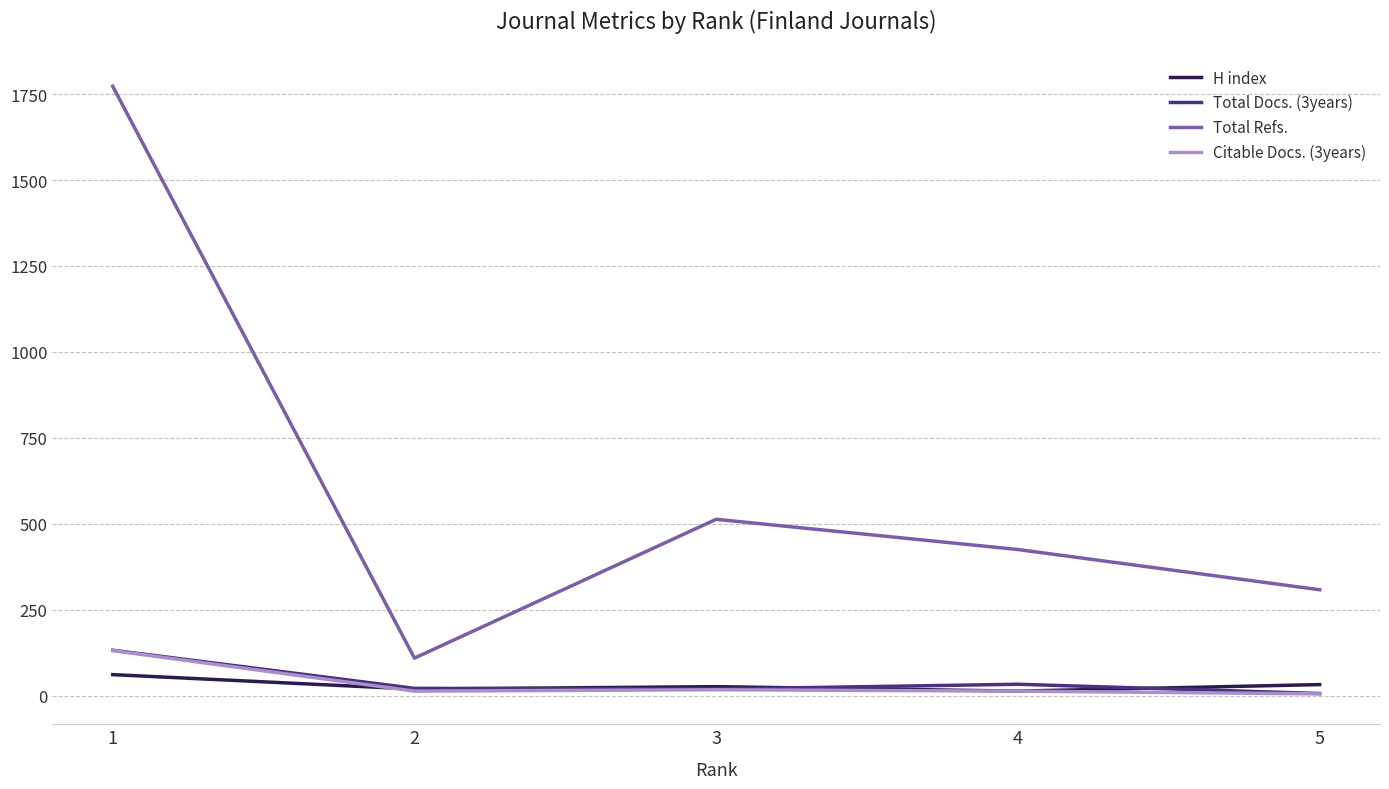

Which series has the largest total across all categories?

Total Refs.